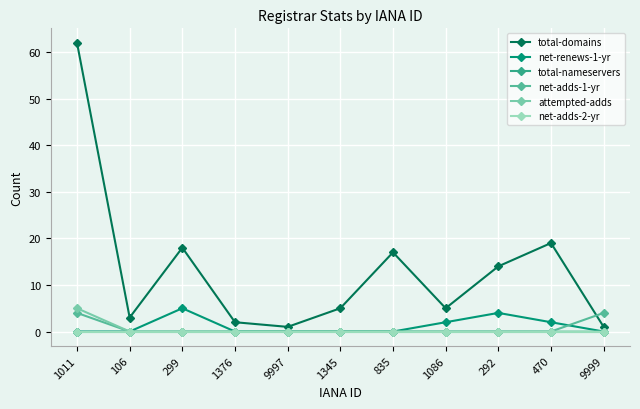

The attempted-adds series shows 2 at 299. True or false?

False